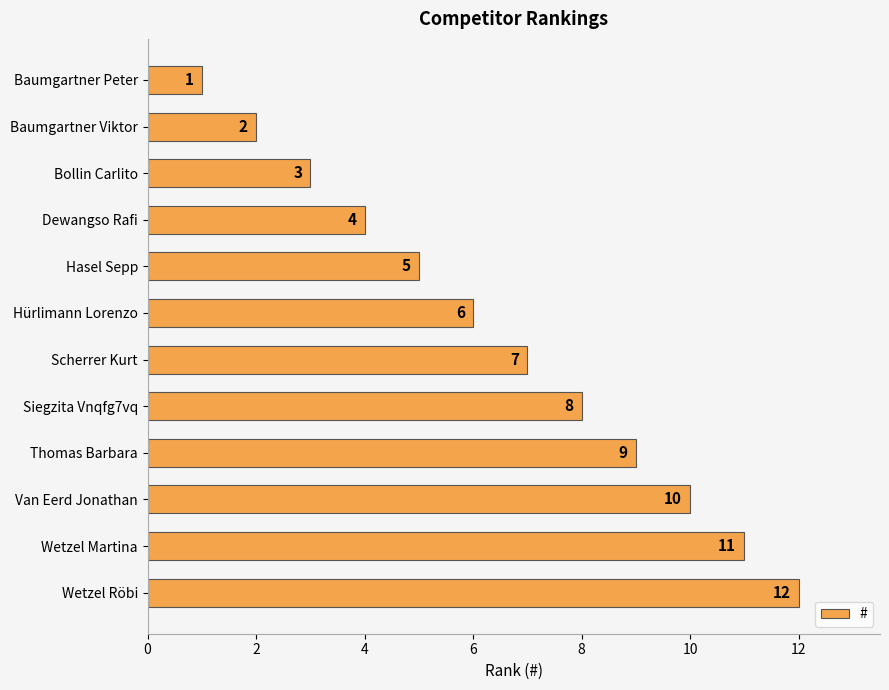

The chart shows a value of 16 at Wetzel Martina. True or false?

False